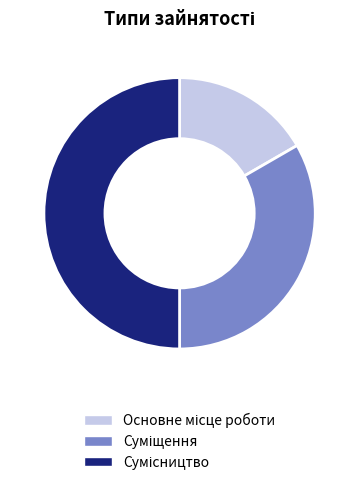

How much of the chart is everything except Суміщення?

66.7%